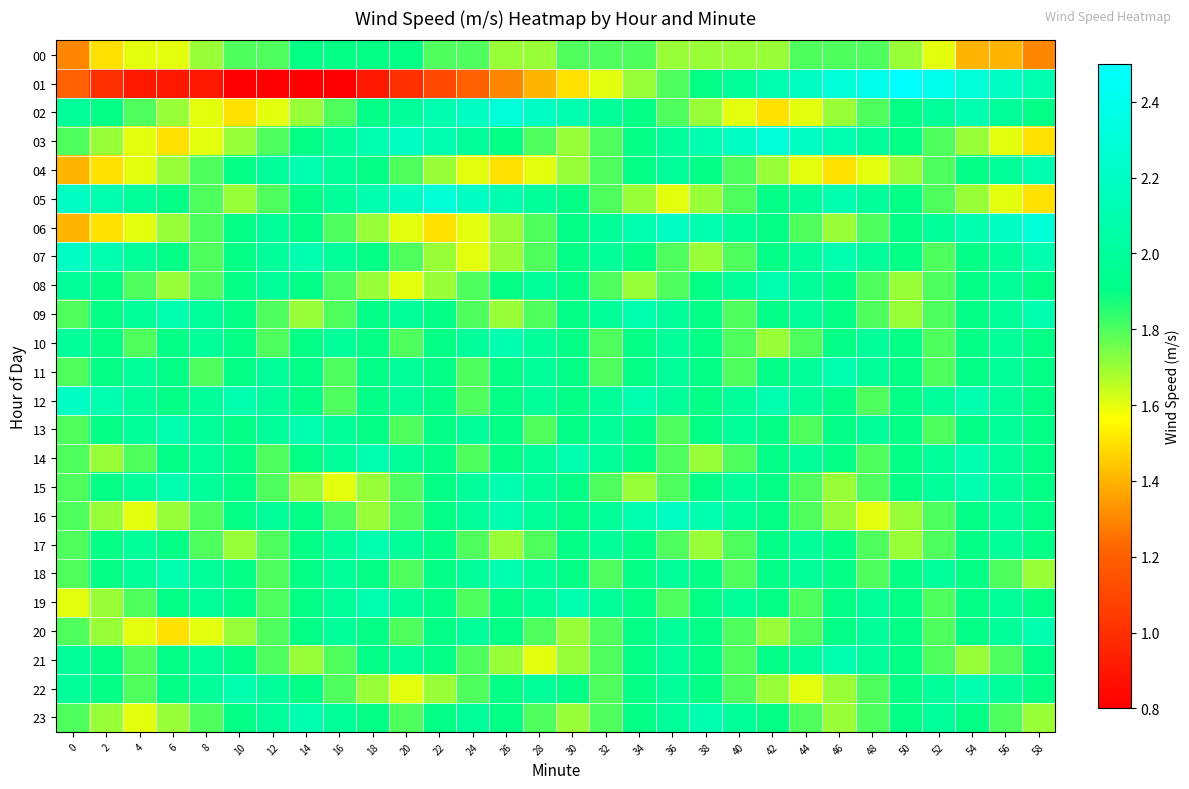

Rank the series by their maximum value, from lowest to highest.

00, 04, 08, 09, 10, 11, 13, 14, 15, 17, 18, 19, 20, 21, 22, 23, 07, 12, 16, 02, 03, 05, 06, 01